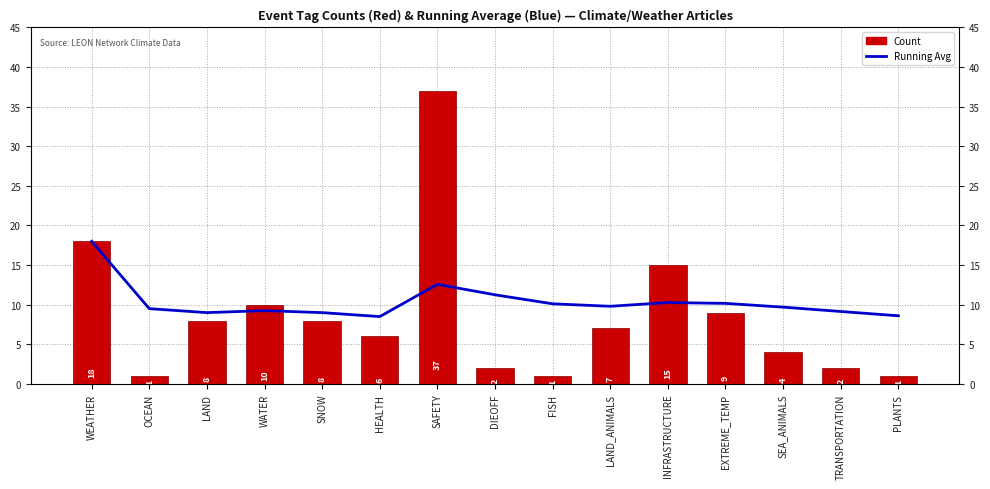

Are the bars grouped side by side (vs. stacked)?

Yes